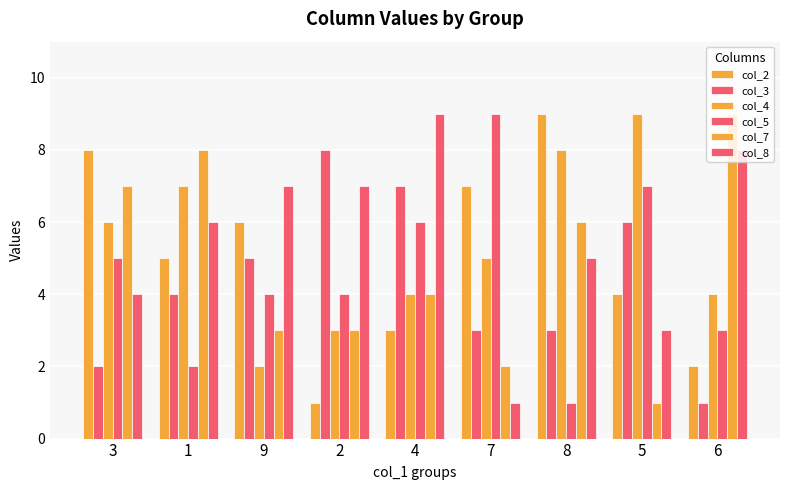

What is the sum of the col_7 values at 7 and 5?

3